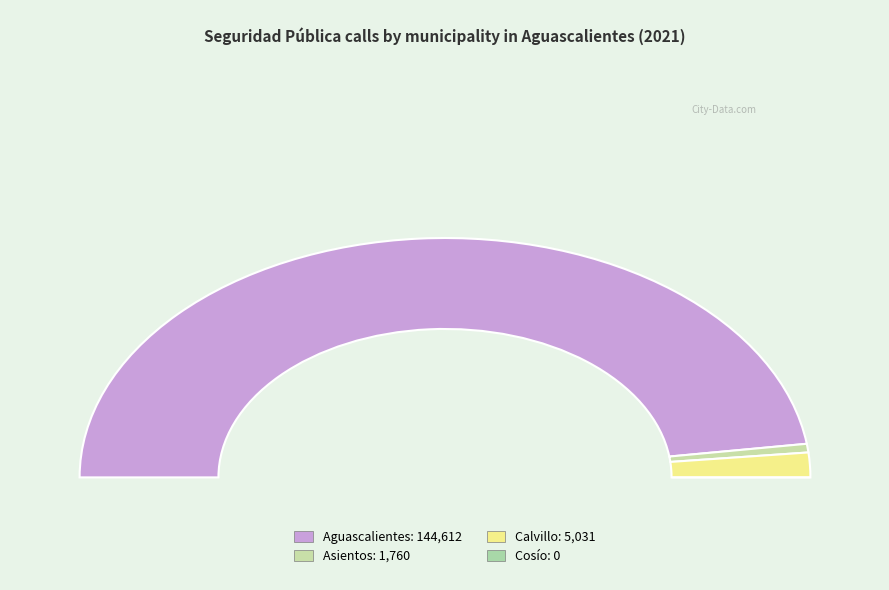

Combined, do Cosío and Asientos account for over 50%?

No